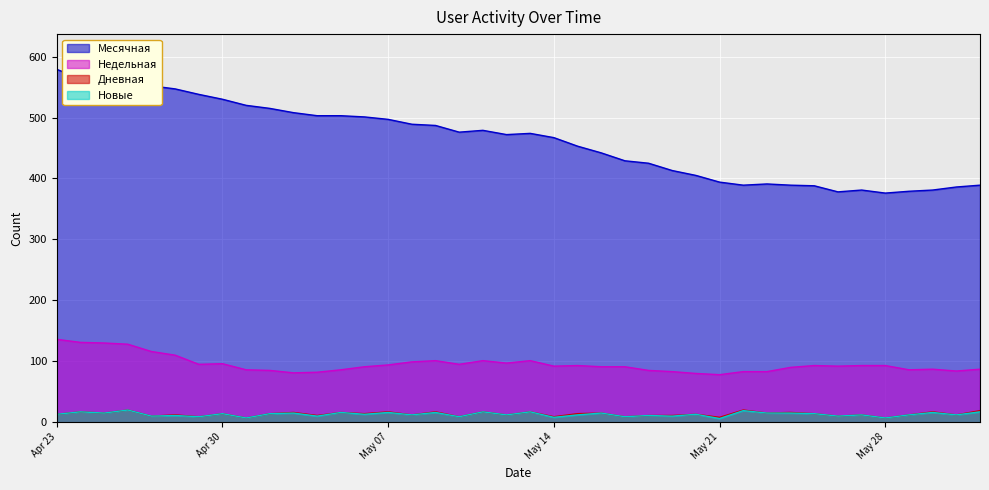

True or false: Дневная and Месячная intersect in this chart.

False